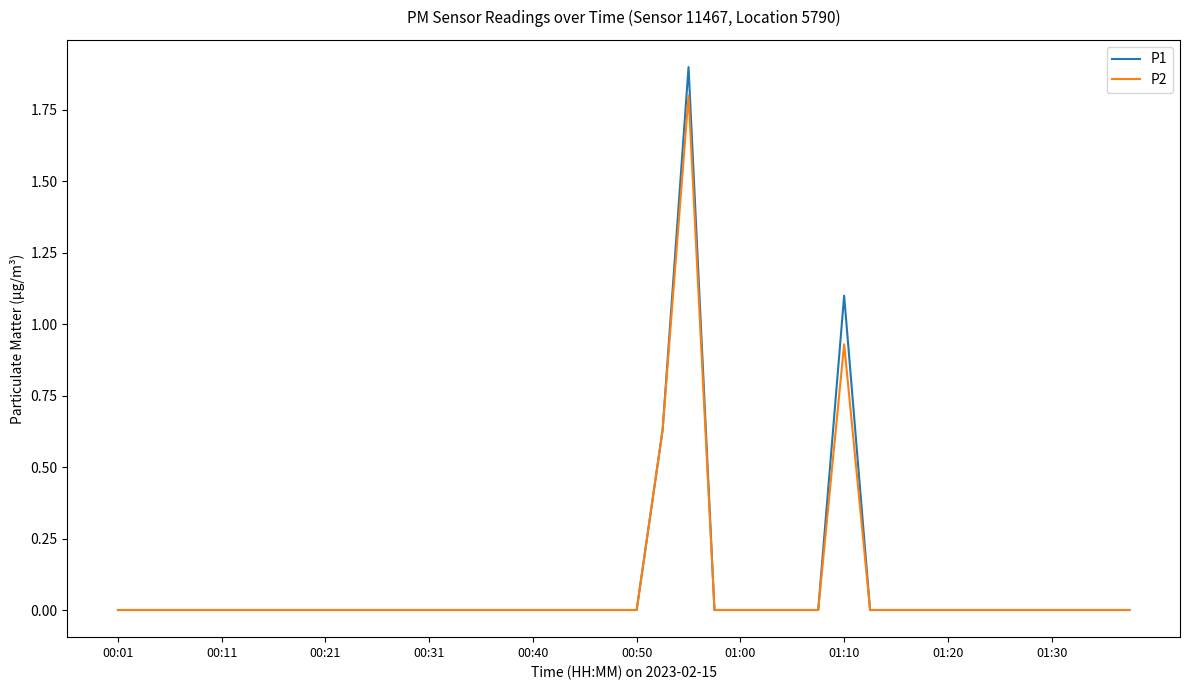

Count the number of categories in the chart.

40